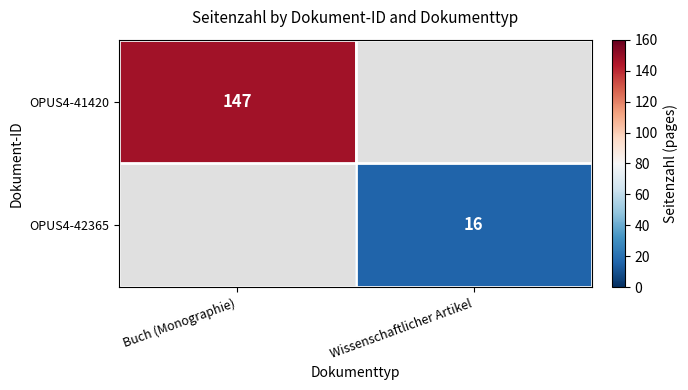

What is the maximum value shown in the chart?

147.0